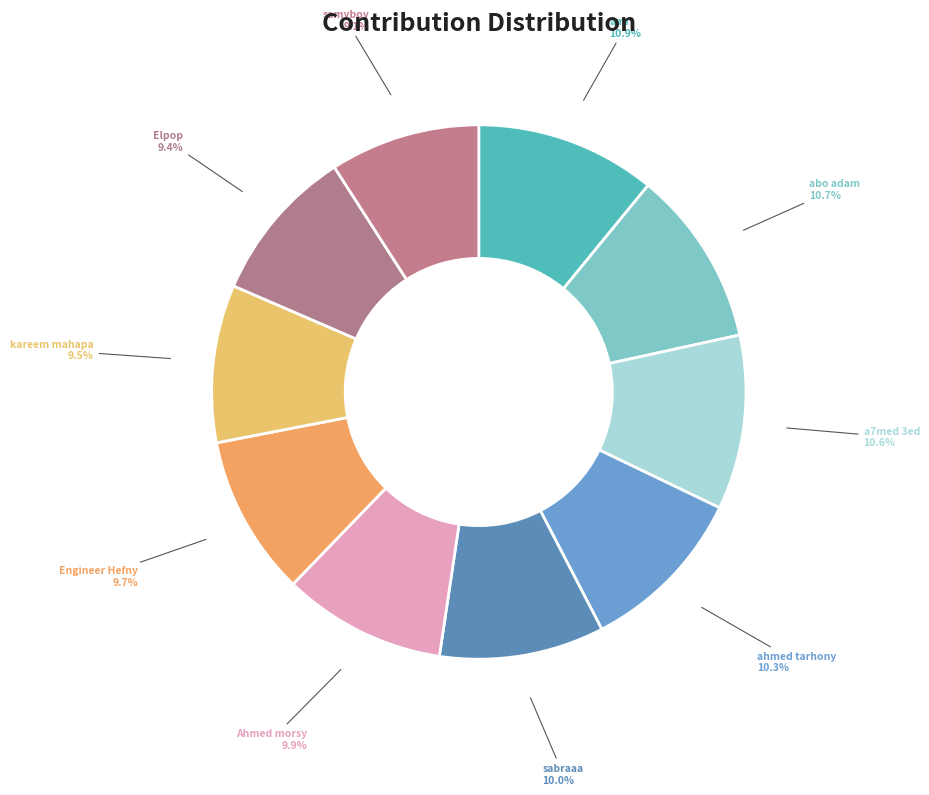

The a7med 3ed slice represents 11% of the pie. True or false?

True